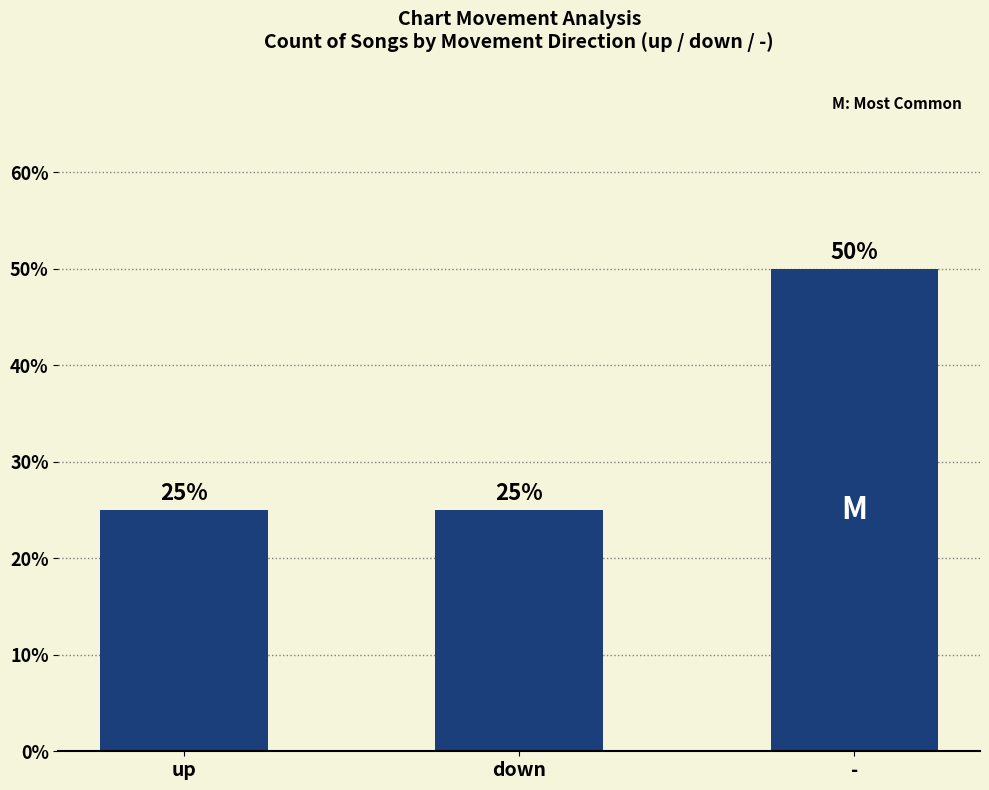

Count the values in the range 25 to 50.

3